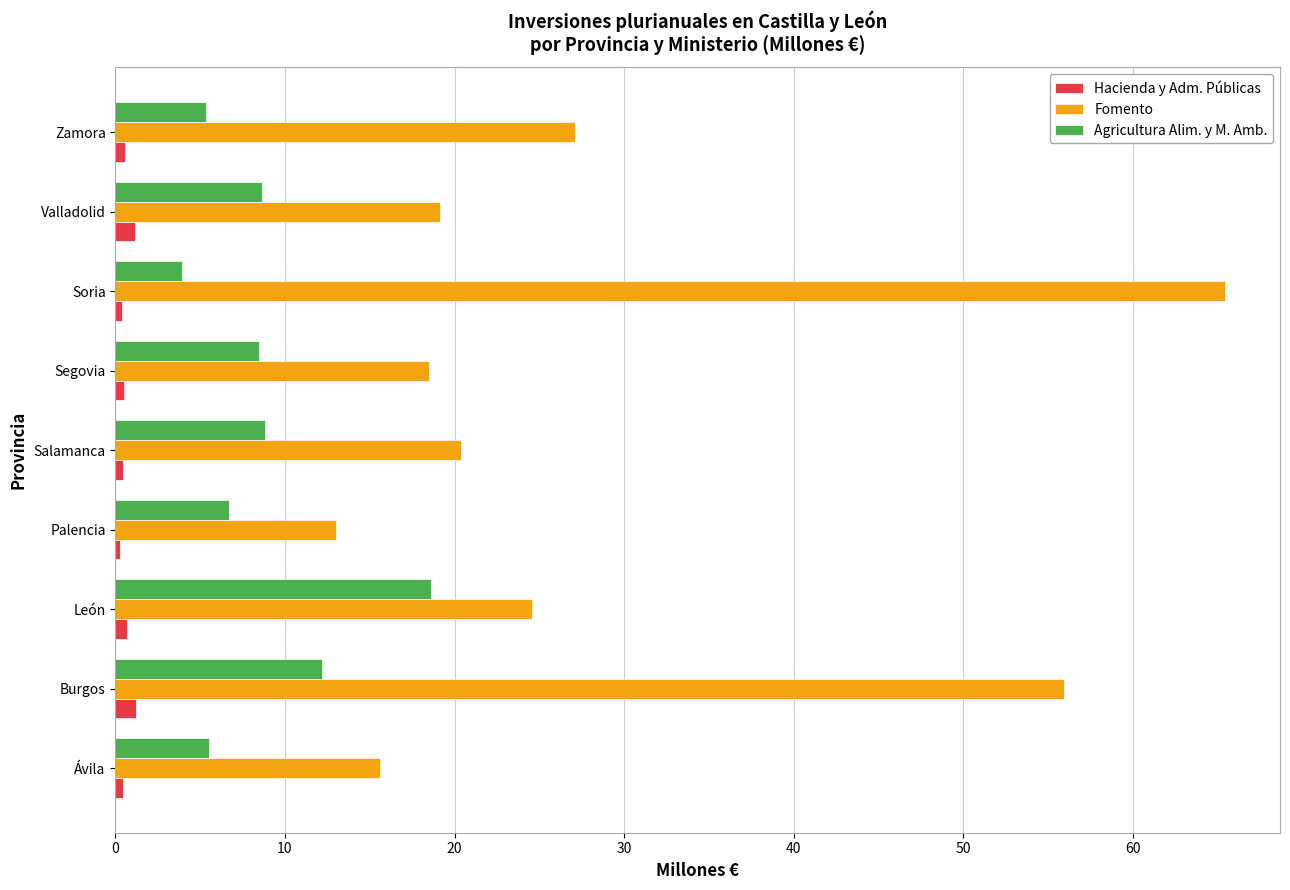

Which series has the largest range (max minus min)?

Fomento